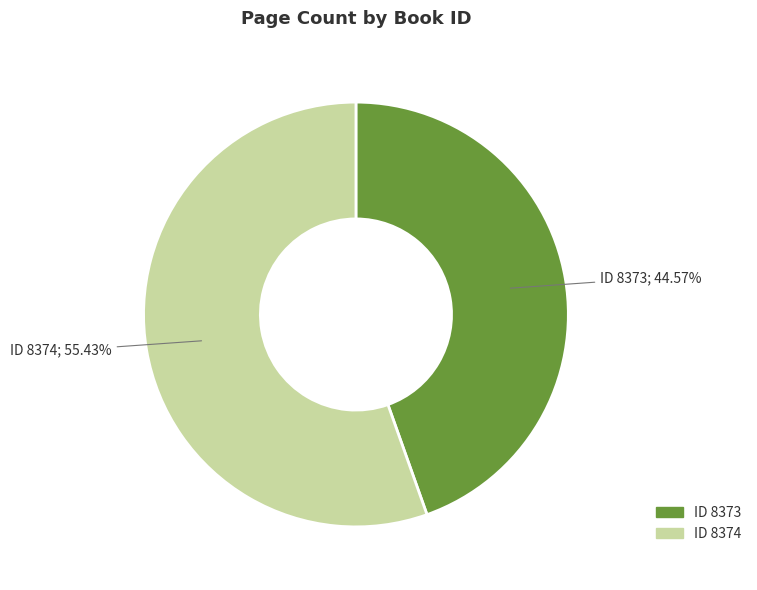

How many slices are in this pie chart?

2